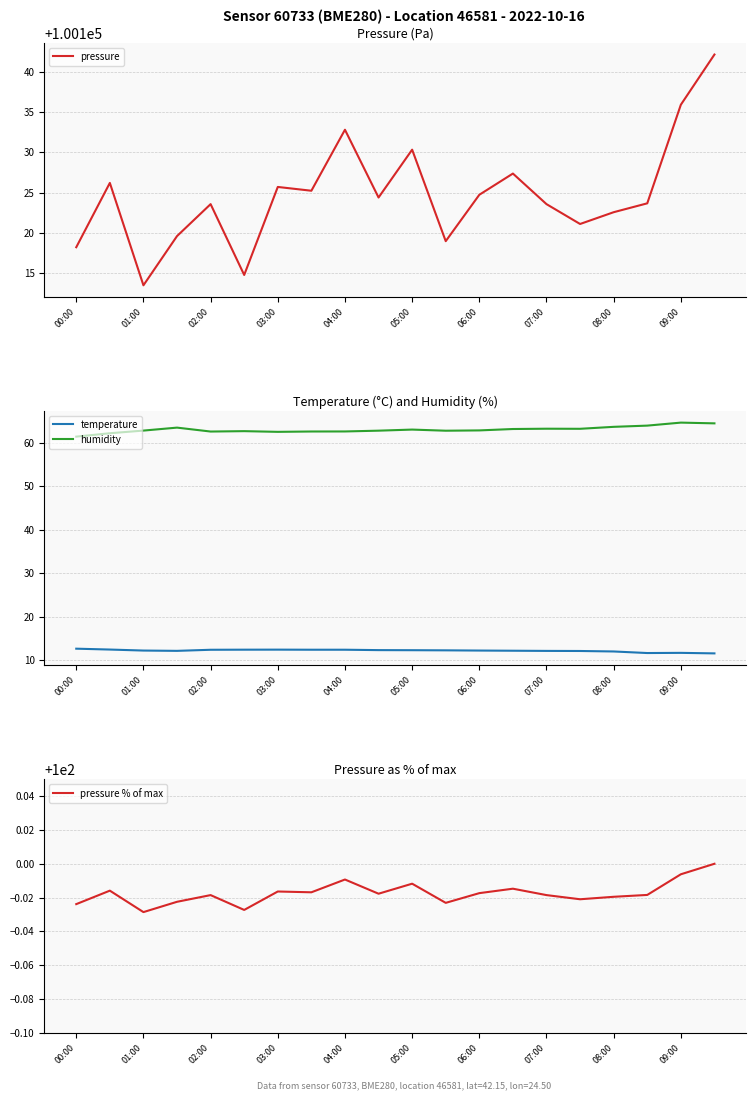

Reading left to right, extract all data points from this chart.

pressure: 100118.2	100126.2	100113.5	100119.6	100123.6	100114.8	100125.7	100125.2	100132.8	100124.4	100130.3	100119.0	100124.8	100127.4	100123.6	100121.1	100122.6	100123.7	100135.9	100142.1
temperature: 12.7	12.5	12.3	12.2	12.4	12.5	12.5	12.5	12.5	12.4	12.3	12.3	12.3	12.2	12.2	12.2	12.1	11.7	11.7	11.6
humidity: 61.4	62.2	62.8	63.5	62.6	62.7	62.5	62.6	62.6	62.8	63.0	62.8	62.8	63.1	63.2	63.2	63.6	63.9	64.6	64.5
pressure % of max: 100.0	100.0	100.0	100.0	100.0	100.0	100.0	100.0	100.0	100.0	100.0	100.0	100.0	100.0	100.0	100.0	100.0	100.0	100.0	100.0